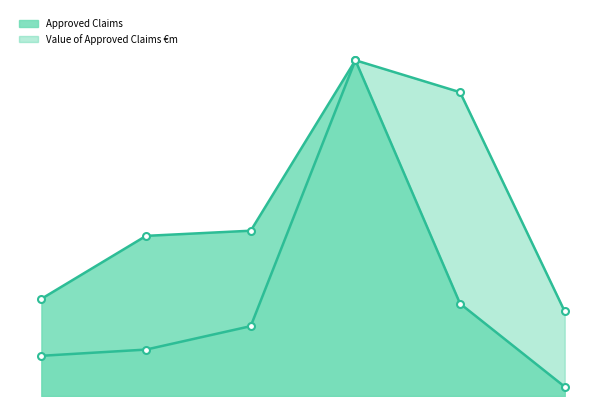

What is the maximum value for Value of Approved Claims €m?

14.6